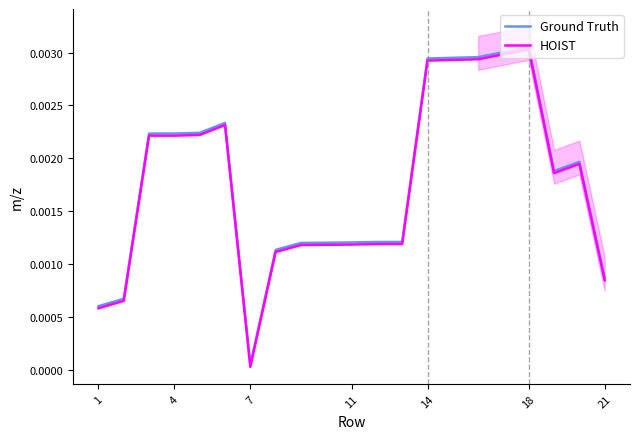

Which category has the lowest value in the Ground Truth series?

7